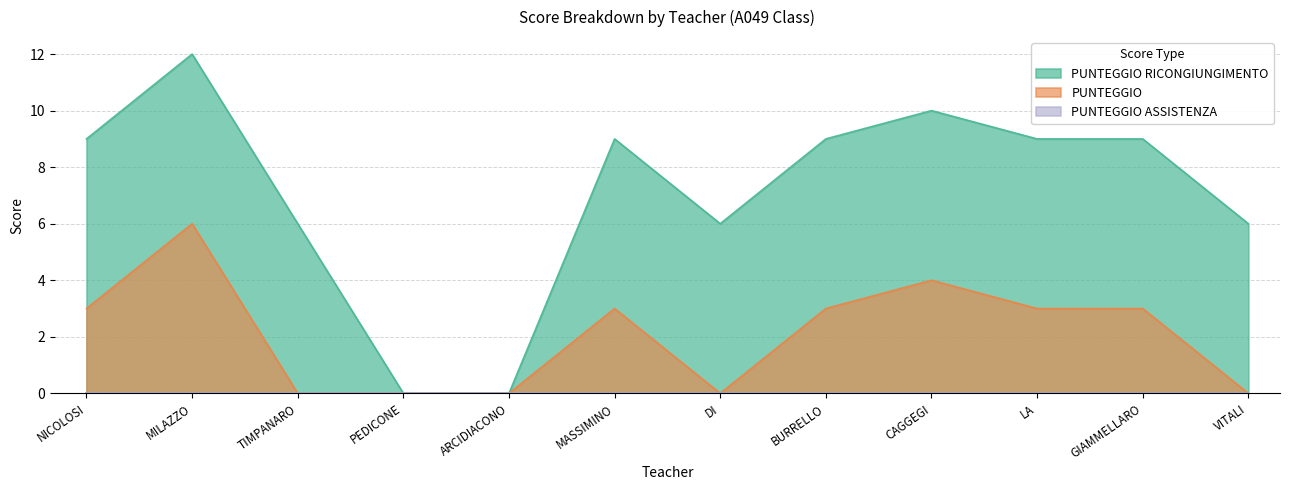

What position from the right is VITALI?

1